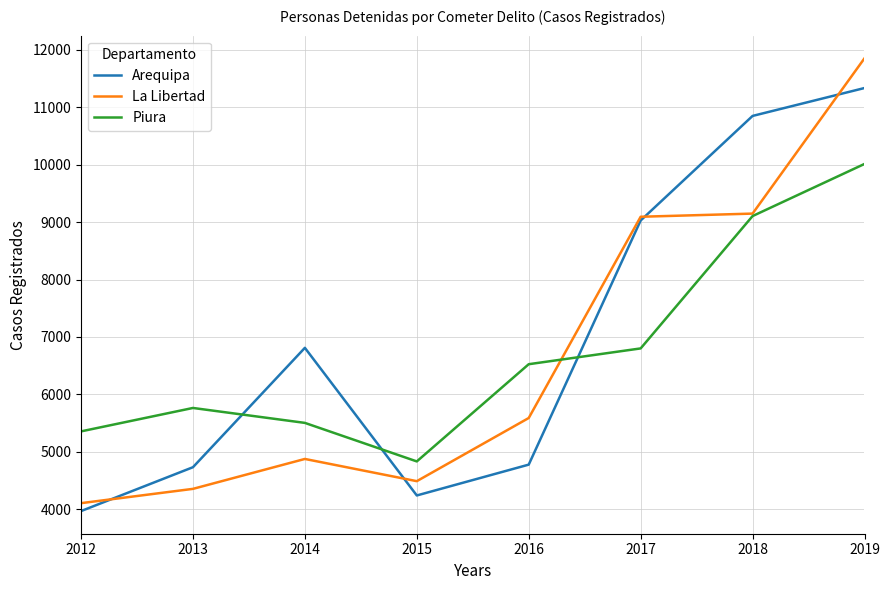

How many values in the Arequipa series are below 6810?

4